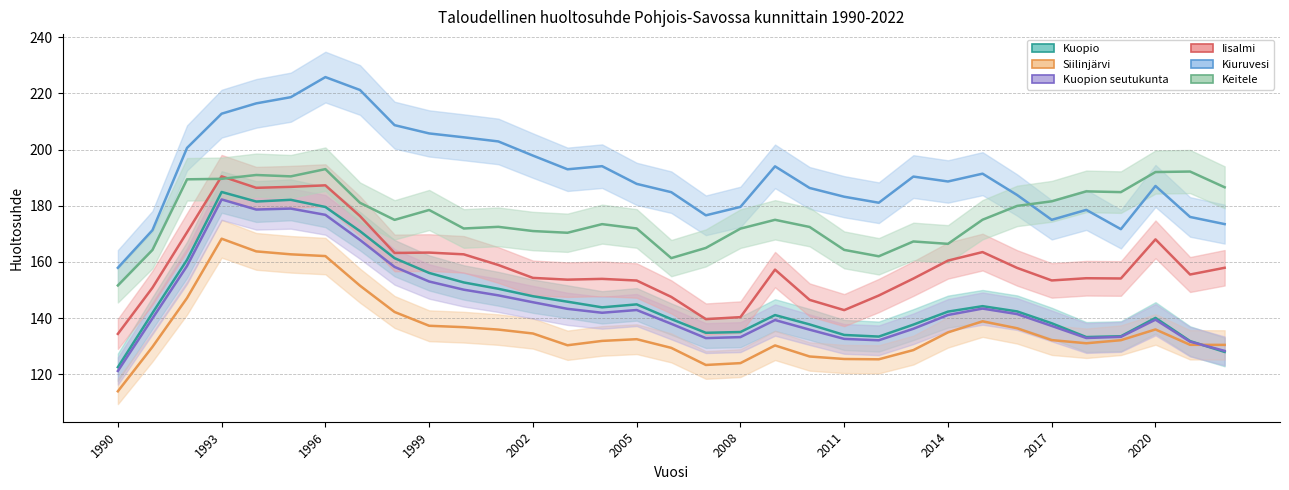

Which has a higher value, 2000 or 1993?

1993